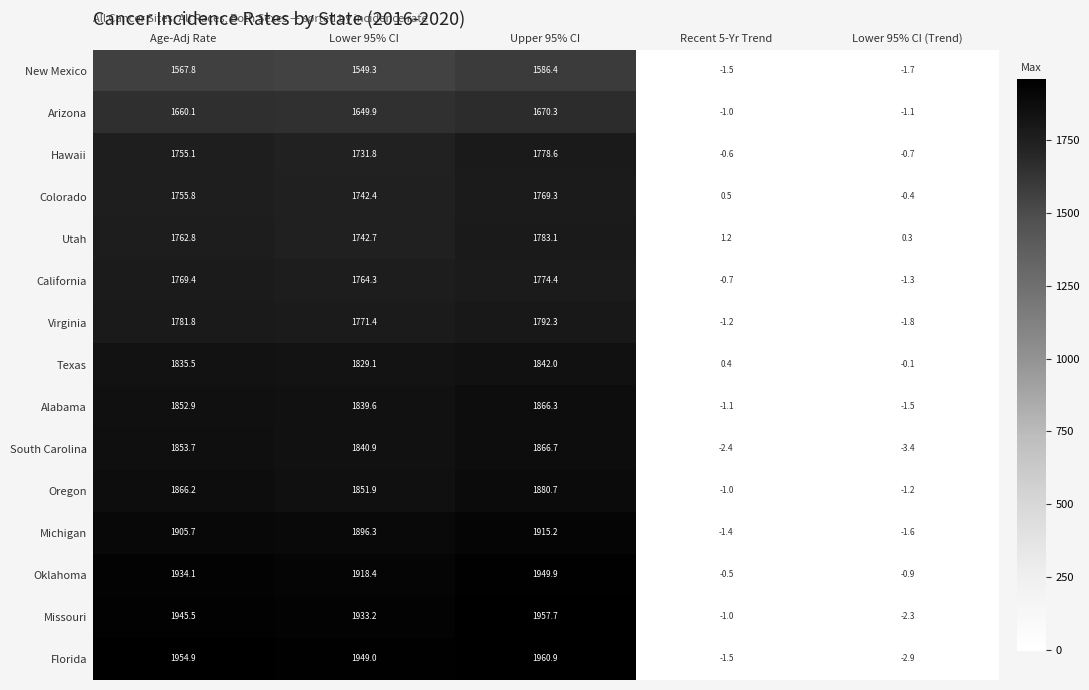

How many values in Hawaii are above zero?

3